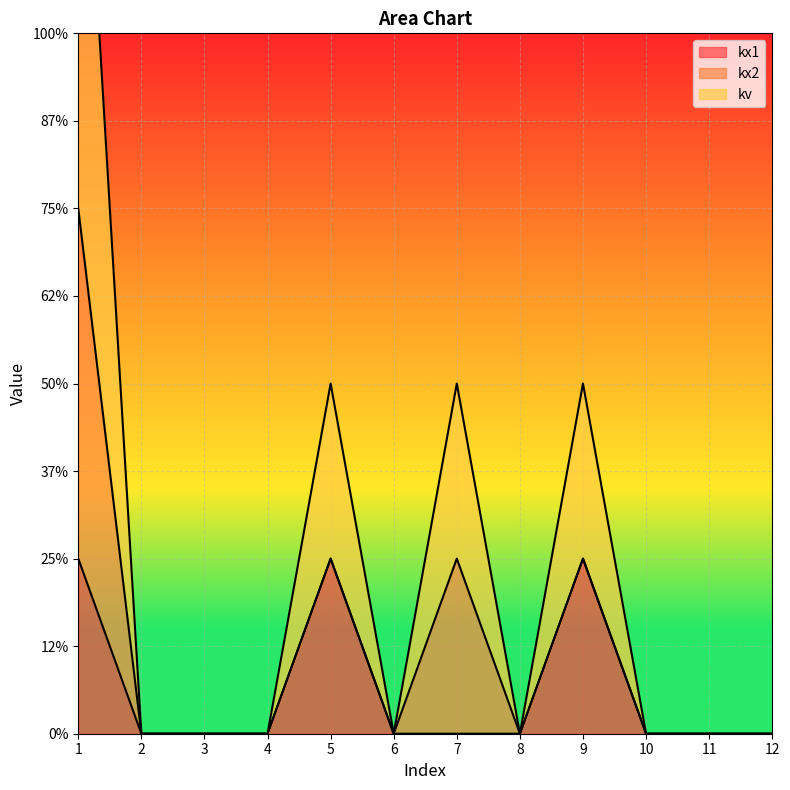

True or false: kx1 and kv cross at least once.

False